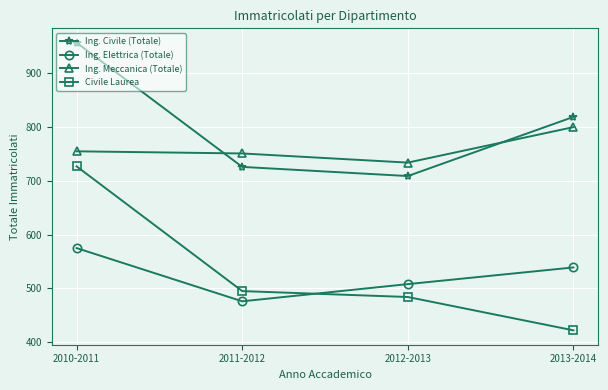

True or false: Ing. Meccanica (Totale) and Civile Laurea cross at least once.

False